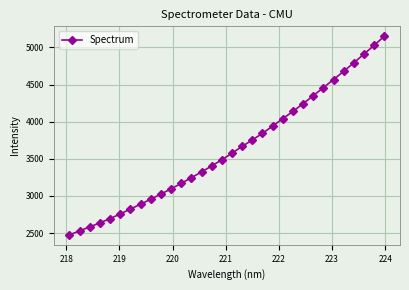

Does the chart have visible grid lines?

Yes